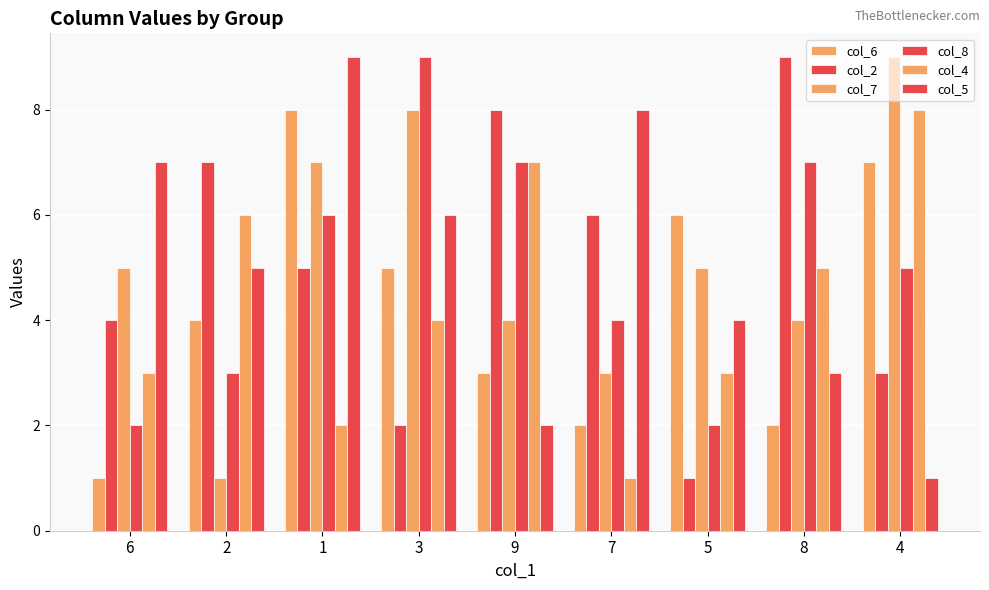

What is the greatest value displayed?

9